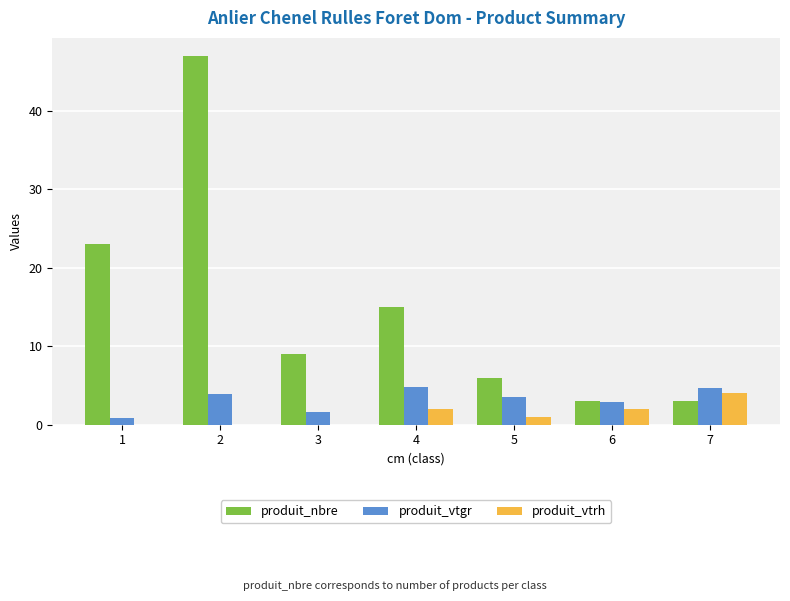

What is the sum of all produit_vtrh values?

9.0